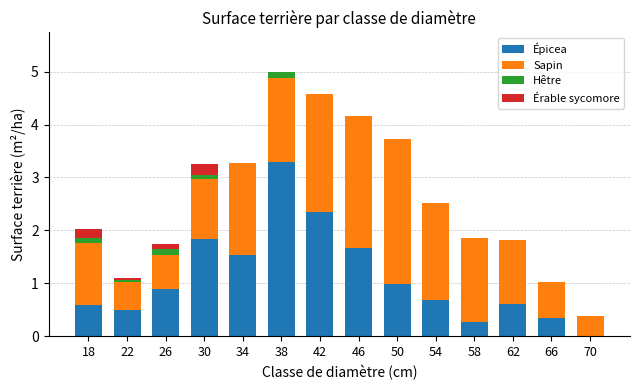

Read the Épicea value at 66.

0.3